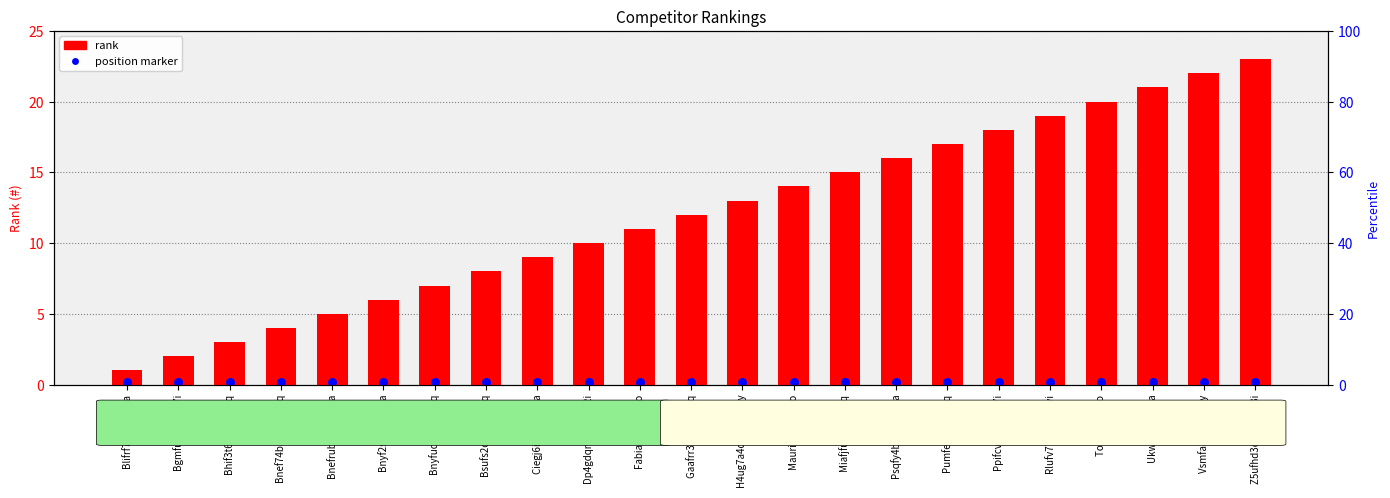

Which series reaches the maximum Y coordinate?

rank